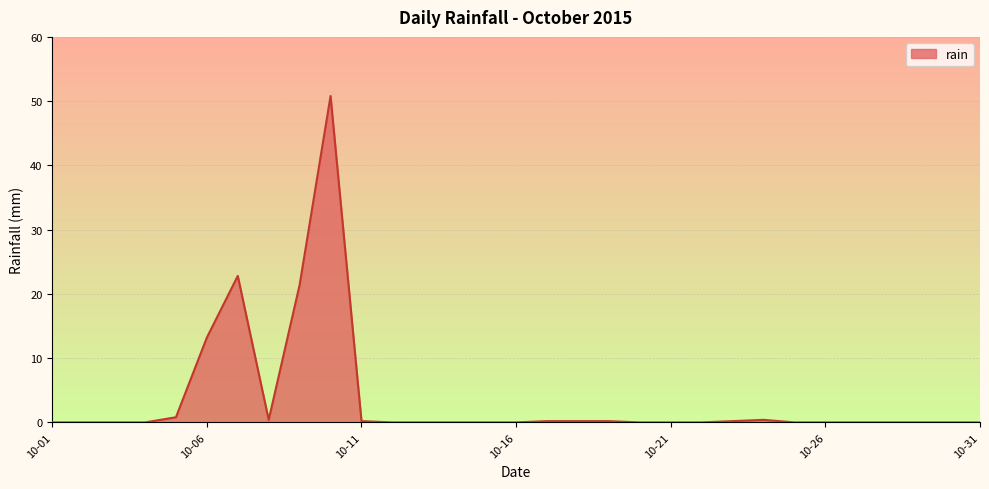

What is the difference between the maximum and minimum values?

50.8